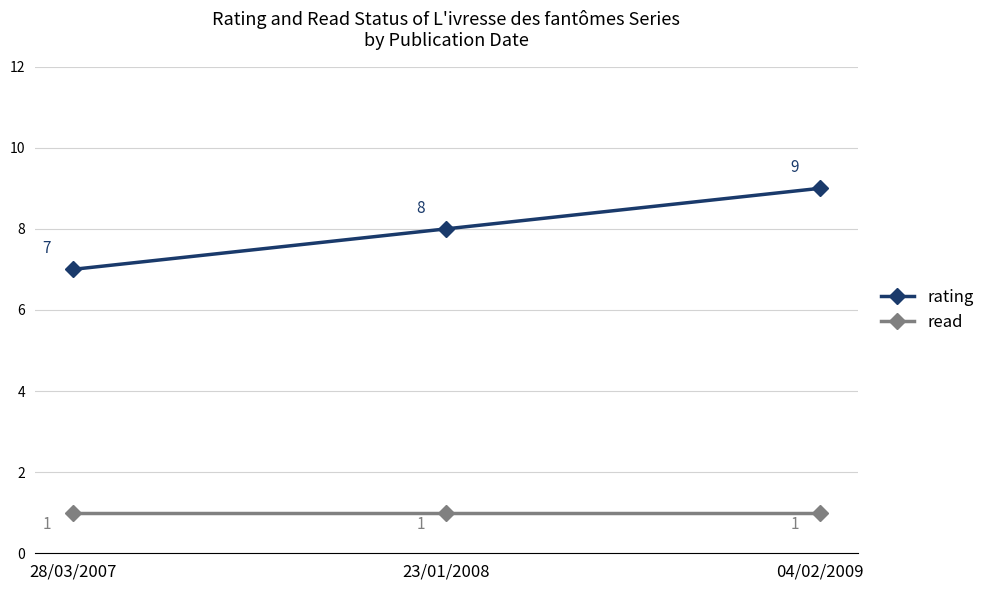

At which category is the sum across all series the highest?

04/02/2009